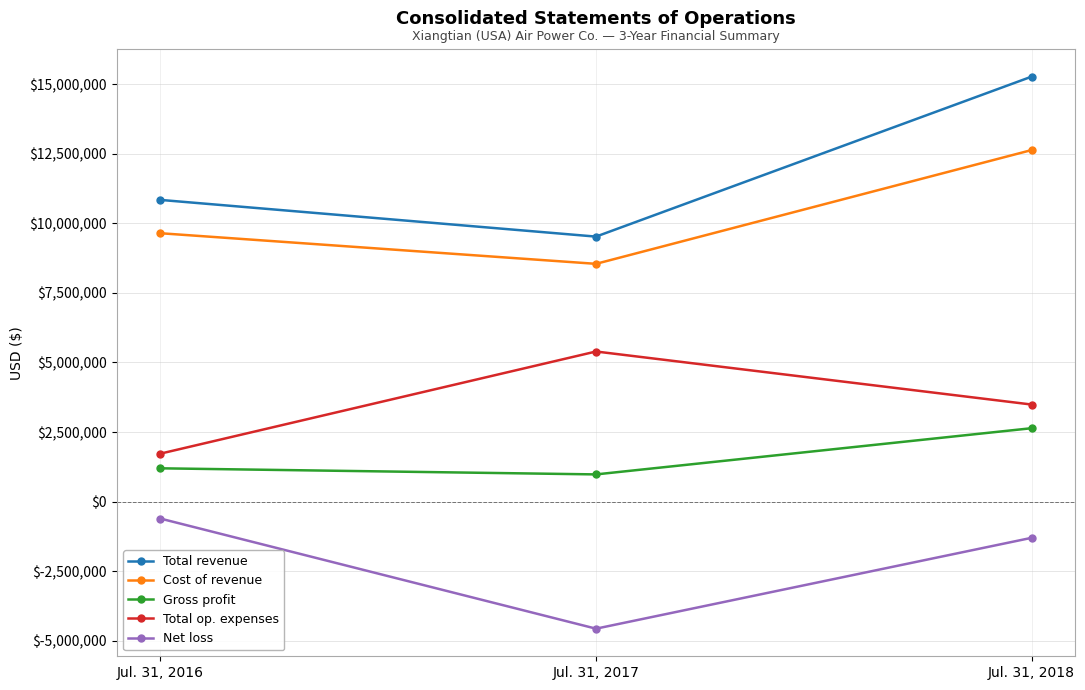

What is the minimum value shown in the chart?

-4564159